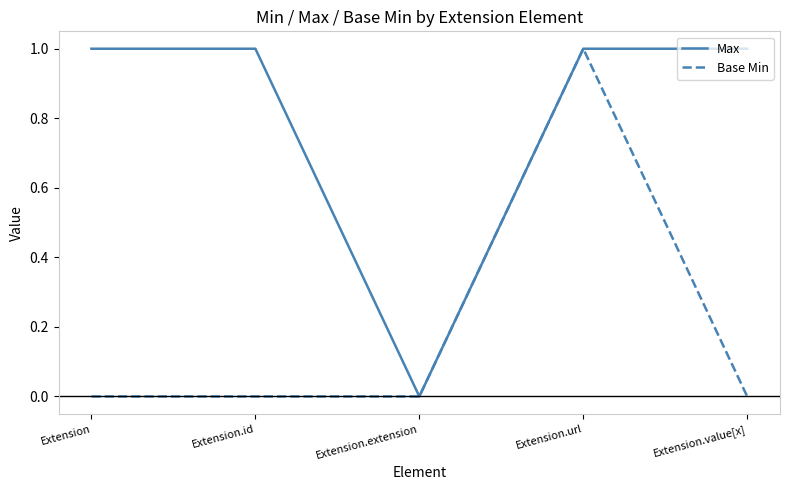

What are all the series names shown in the legend?

Max, Base Min